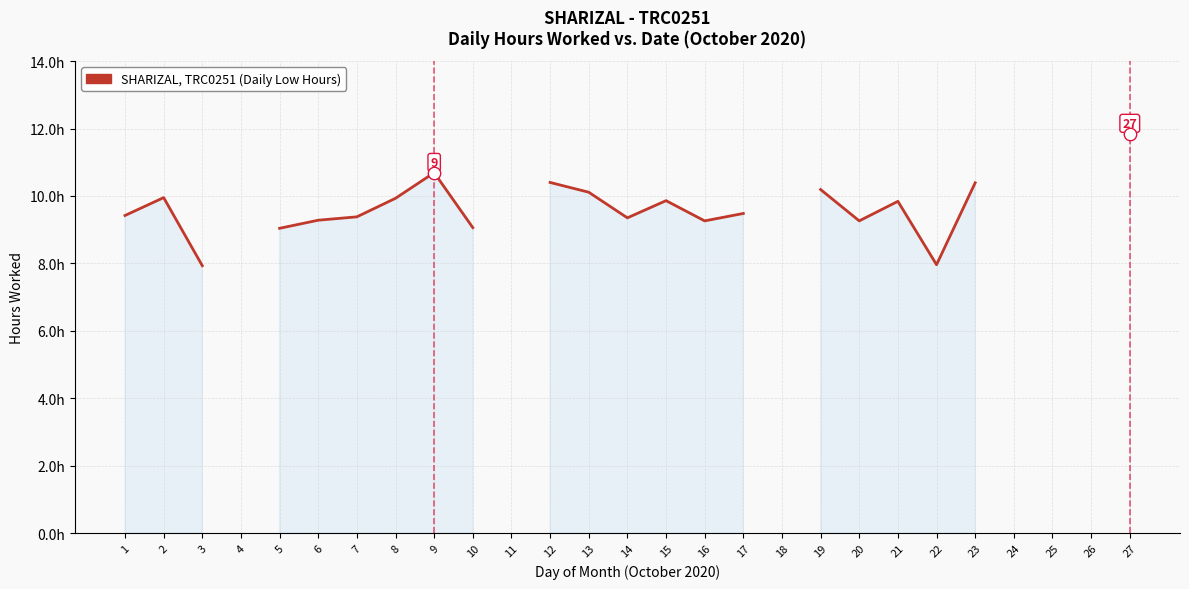

What is the change in value from 14 to 15?

+0.5